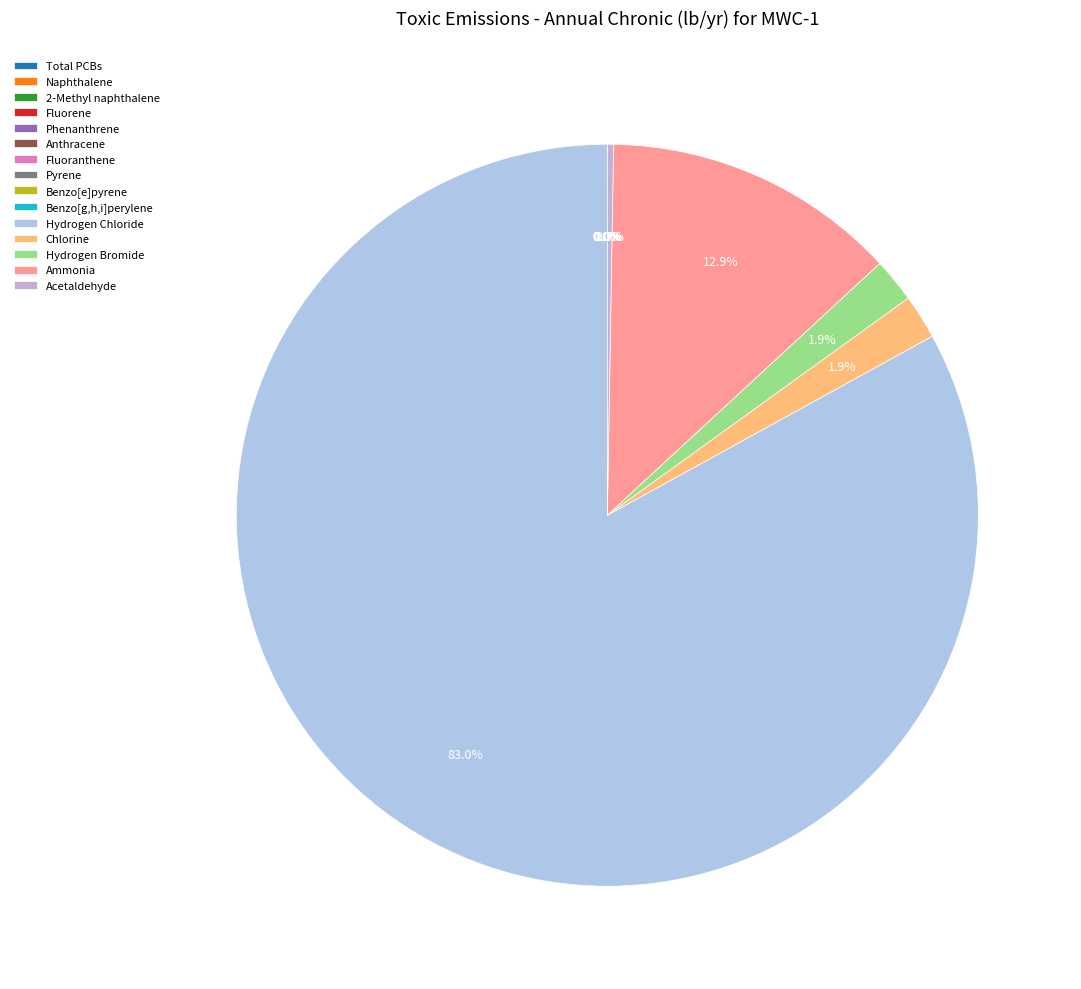

What percentage do Phenanthrene and Acetaldehyde together represent?

0.3%